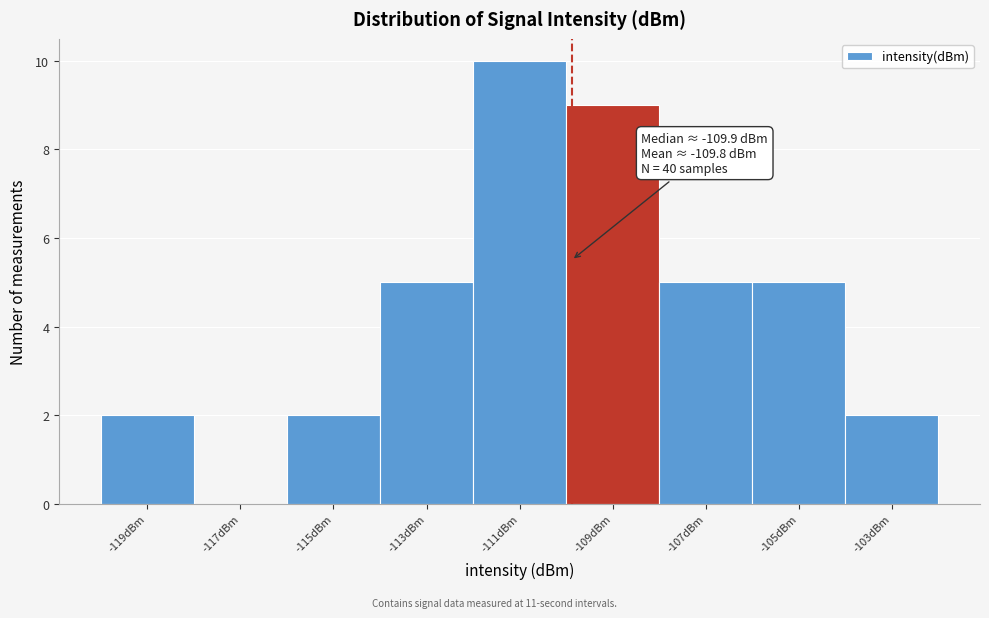

Which range on the x-axis has the tallest bar?

-112 to -110